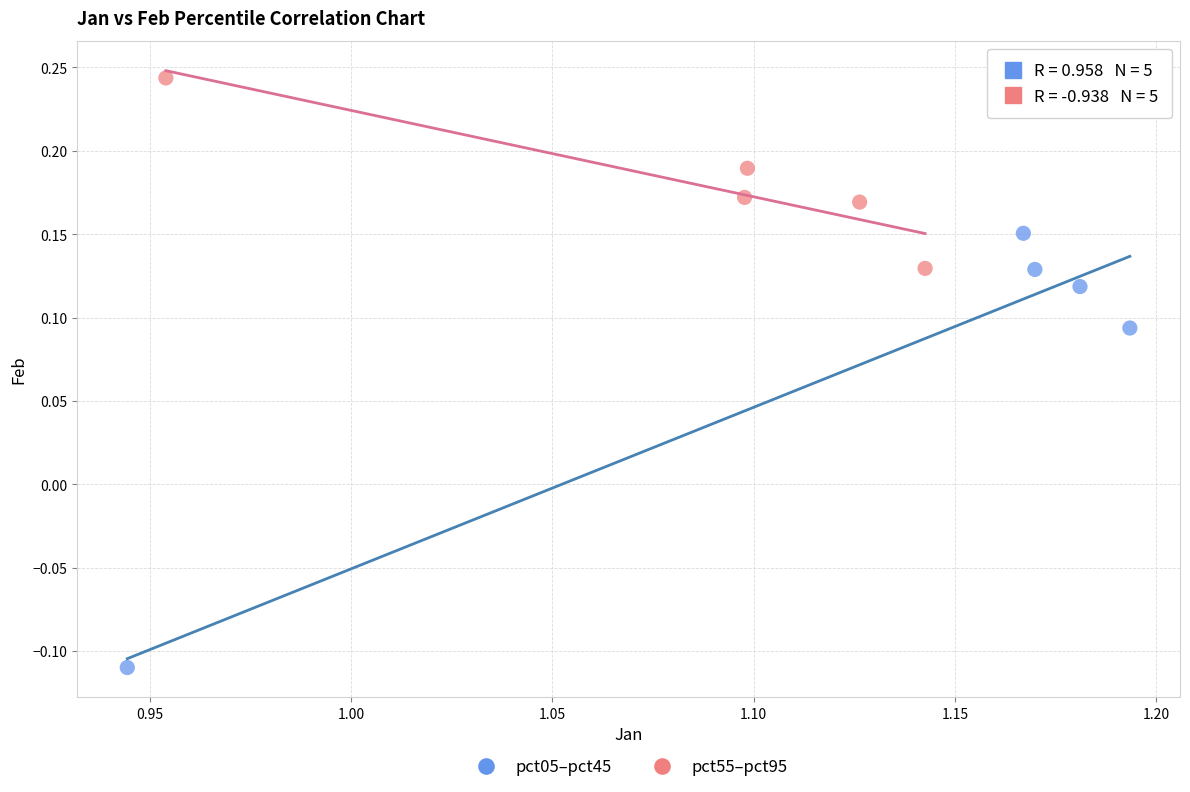

Which series has the widest spread of Y values?

pct05–pct45